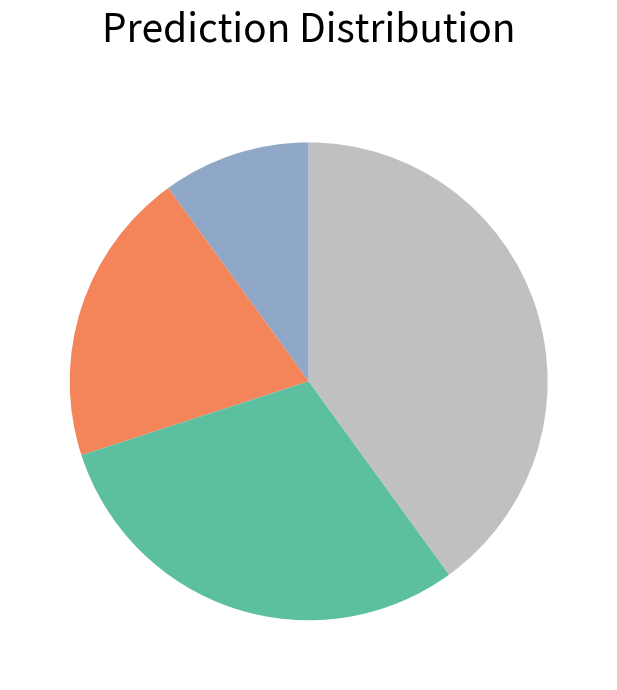

Is there any slice that represents more than half of the pie?

No